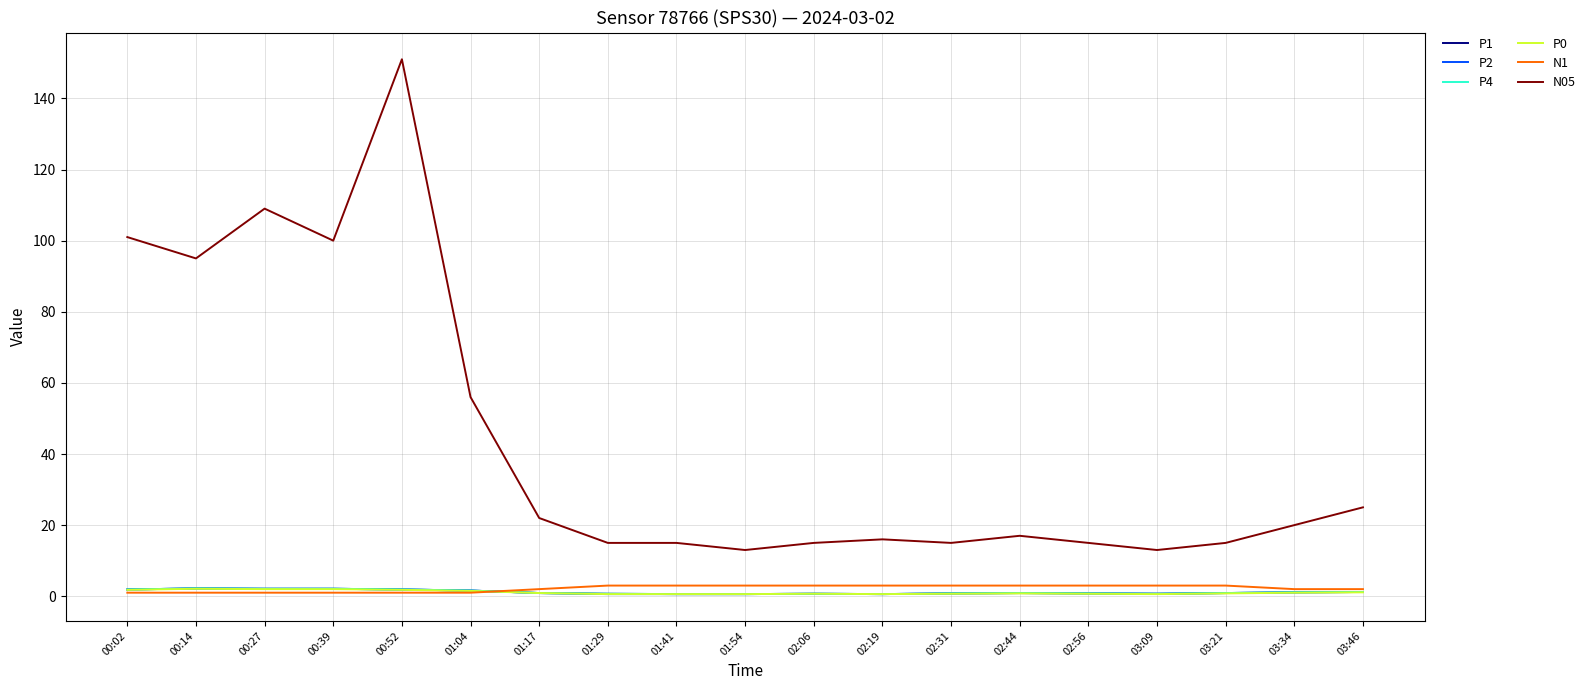

Does the chart have visible grid lines?

Yes